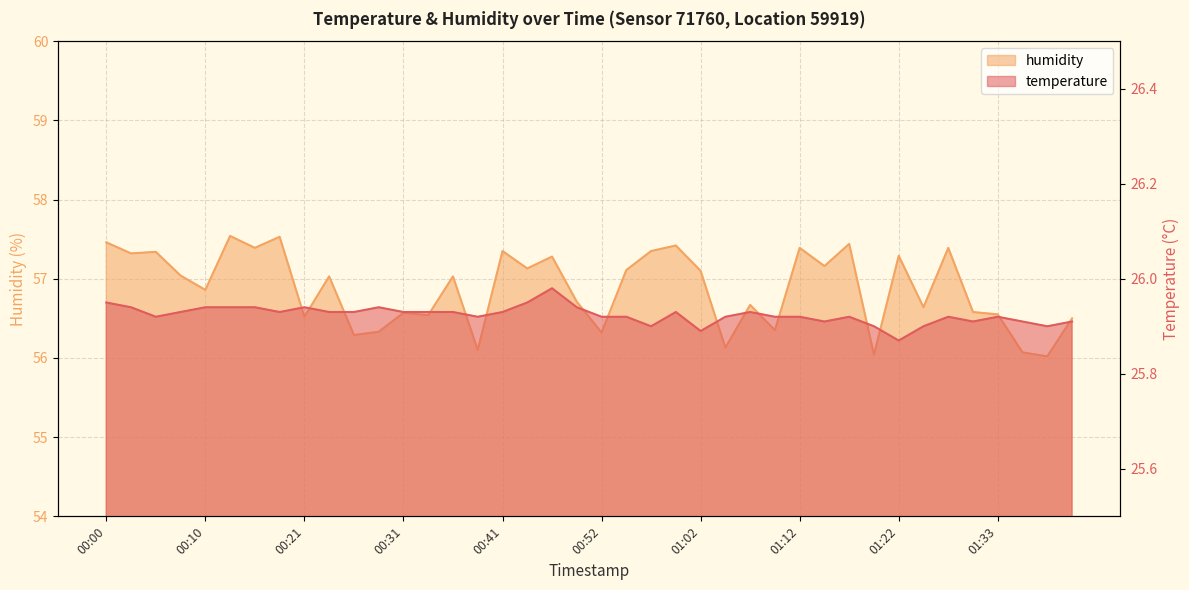

What is the difference between the maximum and minimum values in the temperature series?

0.1